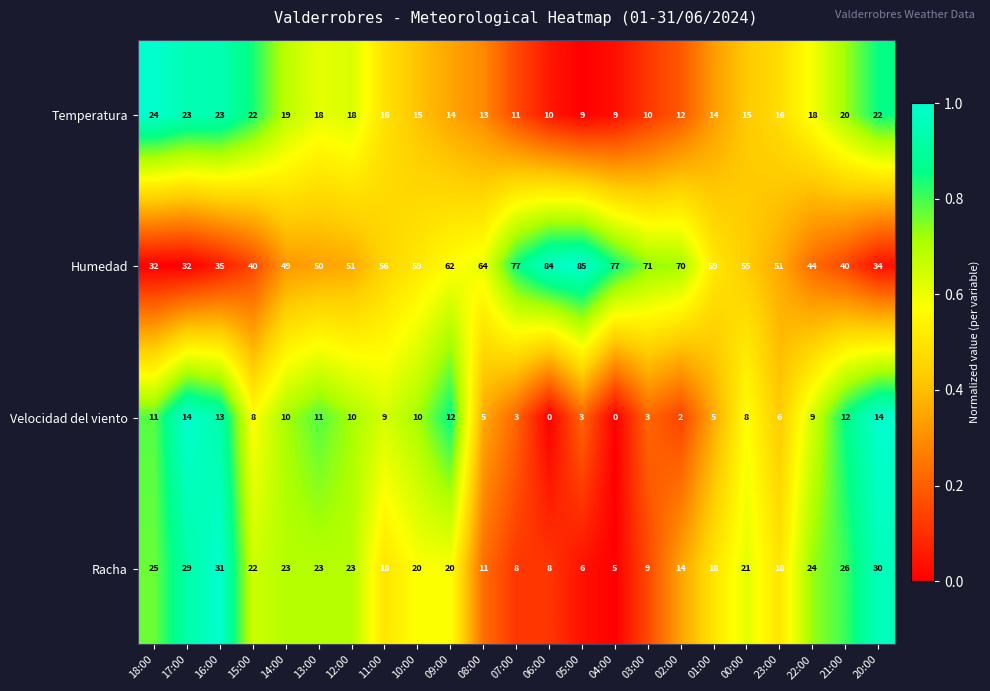

How many categories are shown in the chart?

23